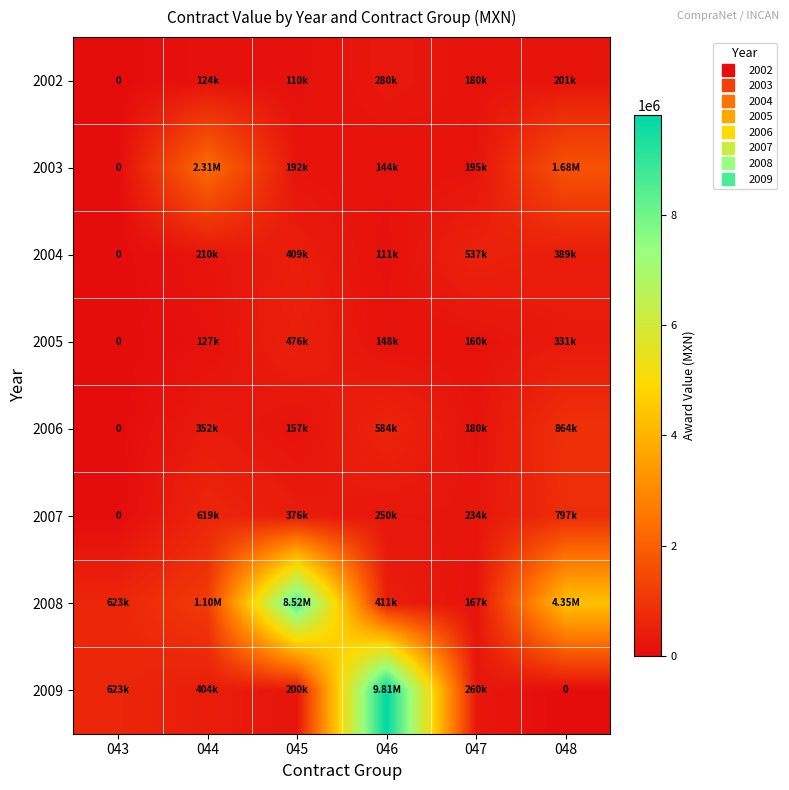

Which series has the largest total across all categories?

2008